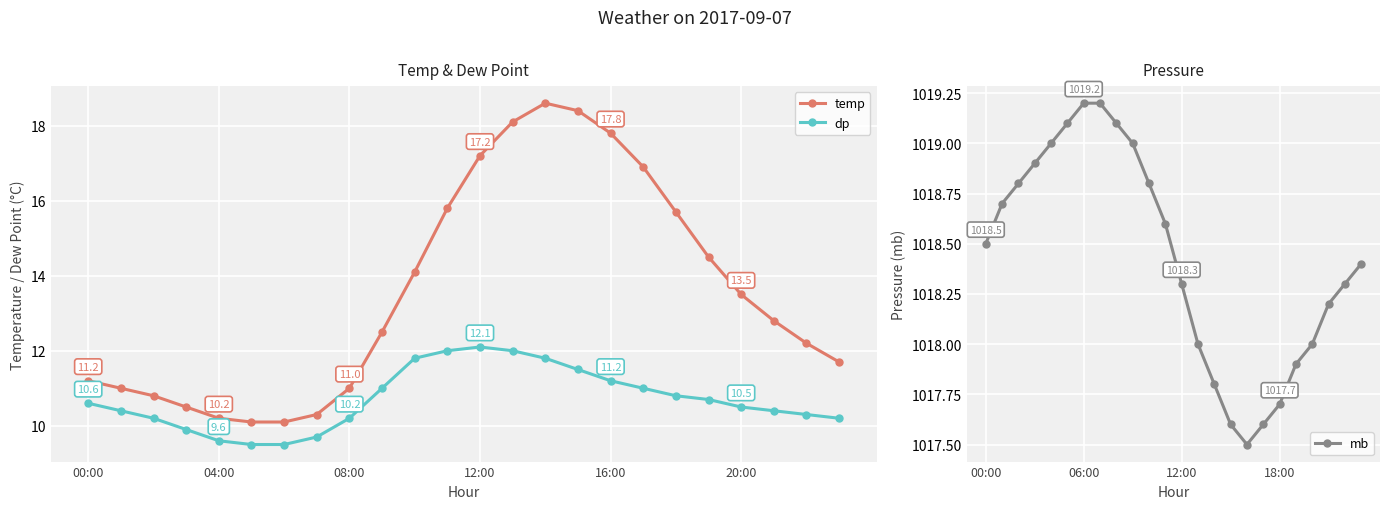

Read the temp value at 22.

12.2